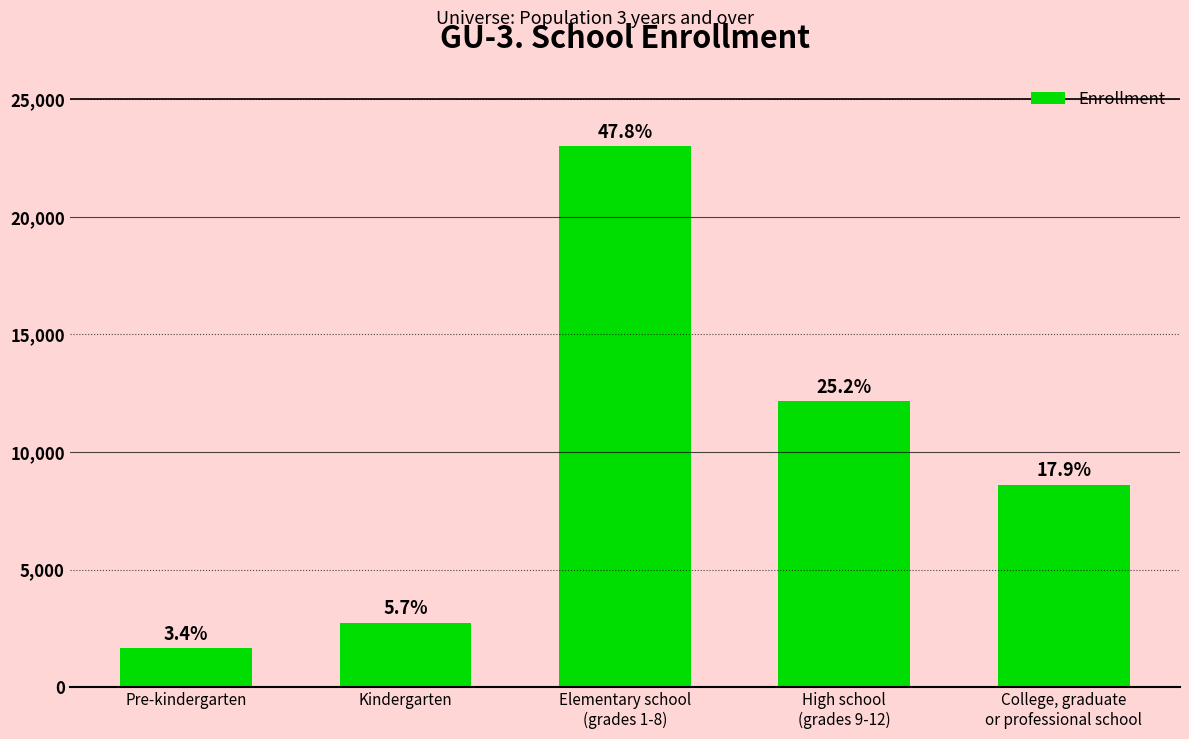

Are the bars horizontal?

No